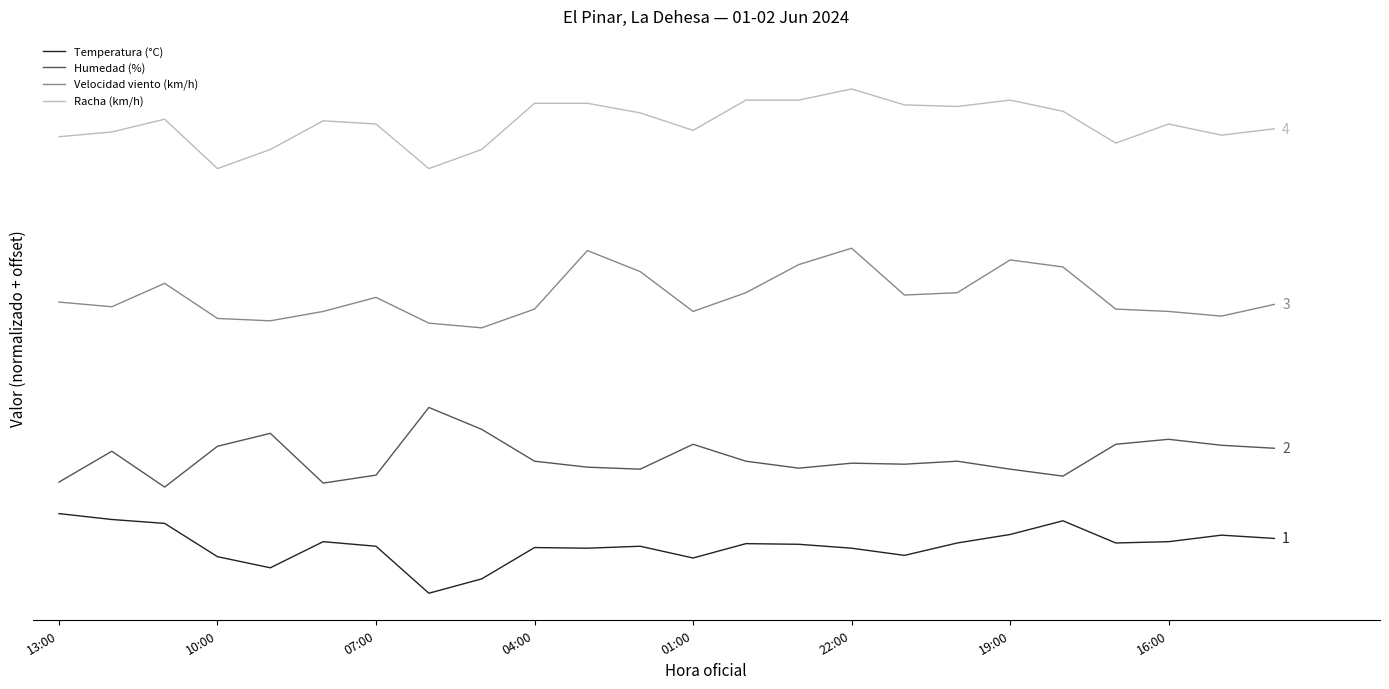

Is this an area chart (filled region under the line)?

No